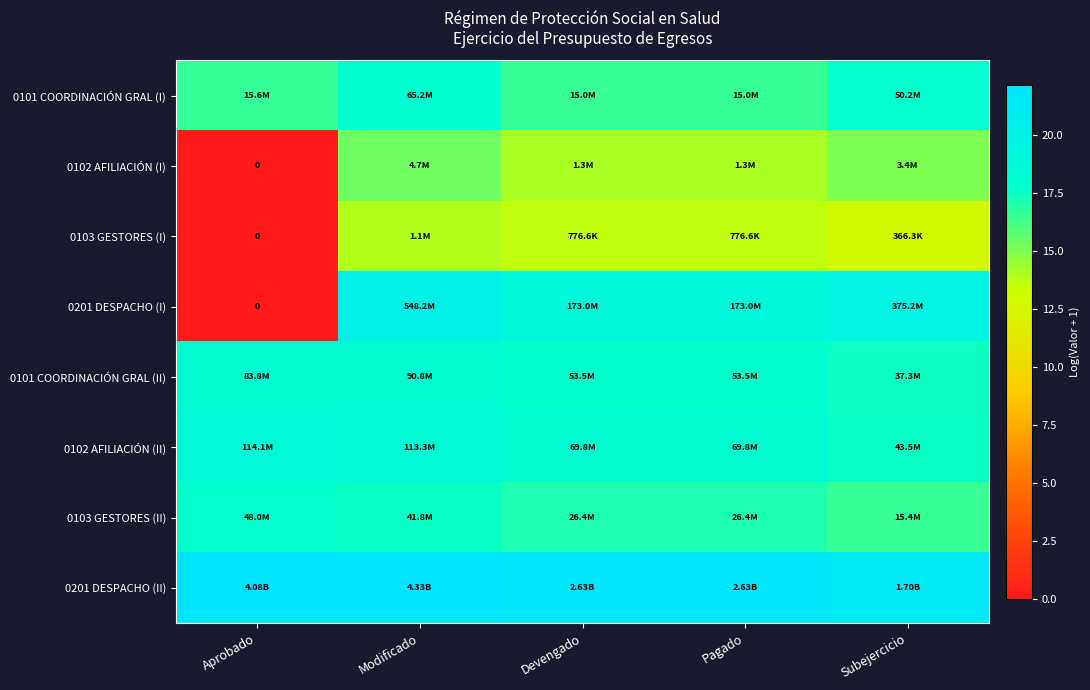

Which category has the highest value in the 0103 GESTORES (II) series?

Aprobado